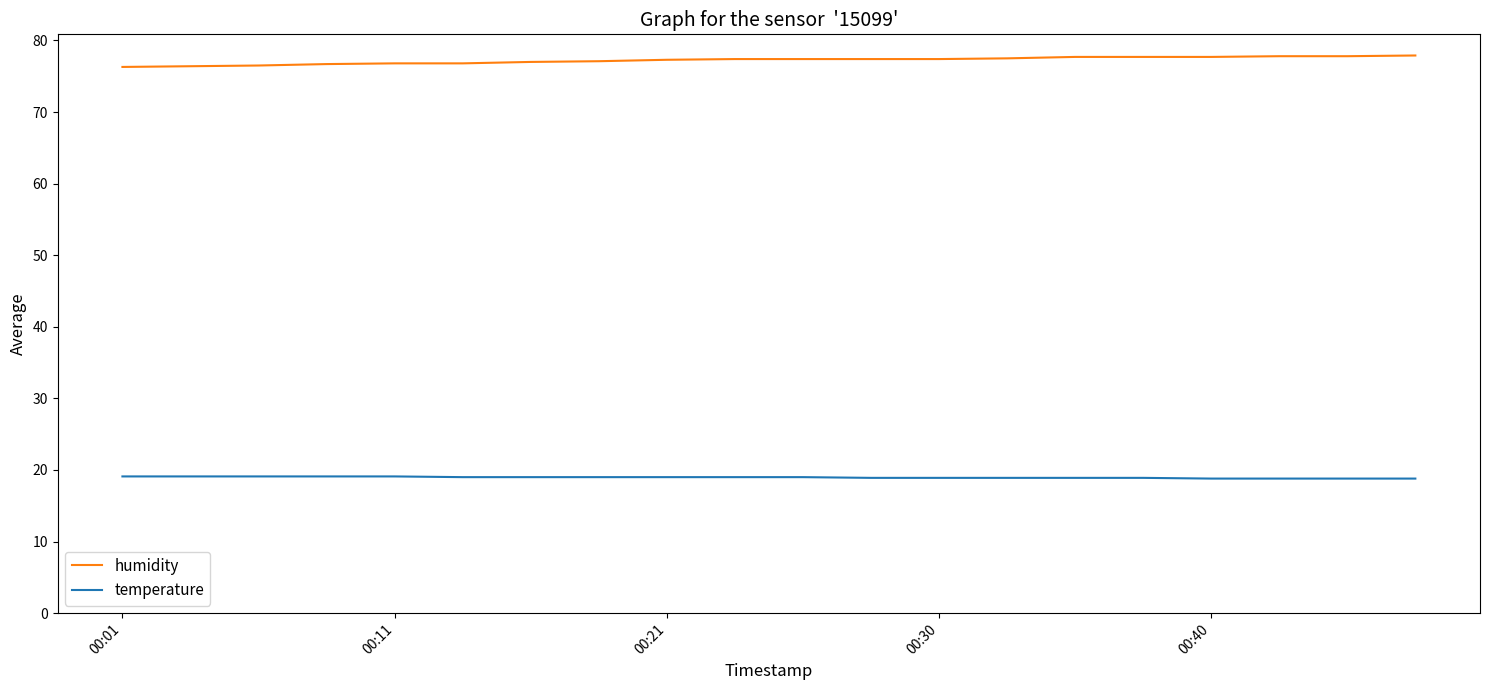

True or false: humidity and temperature intersect in this chart.

False